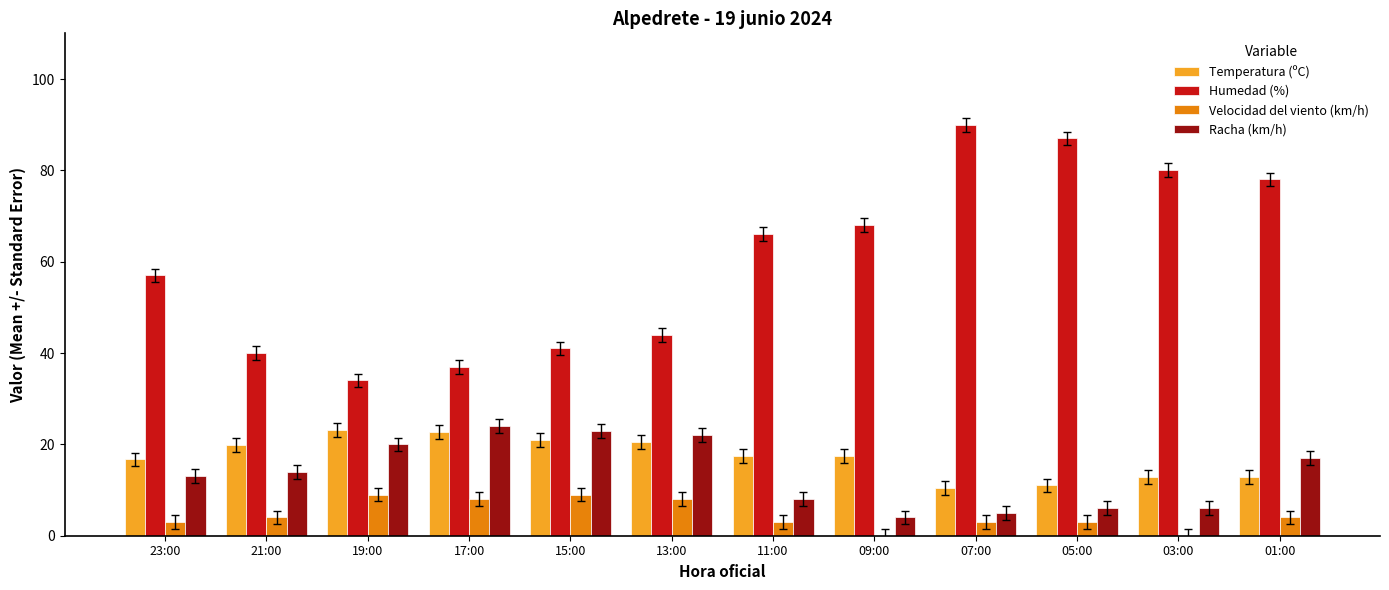

Which series has the largest total across all categories?

Humedad (%)